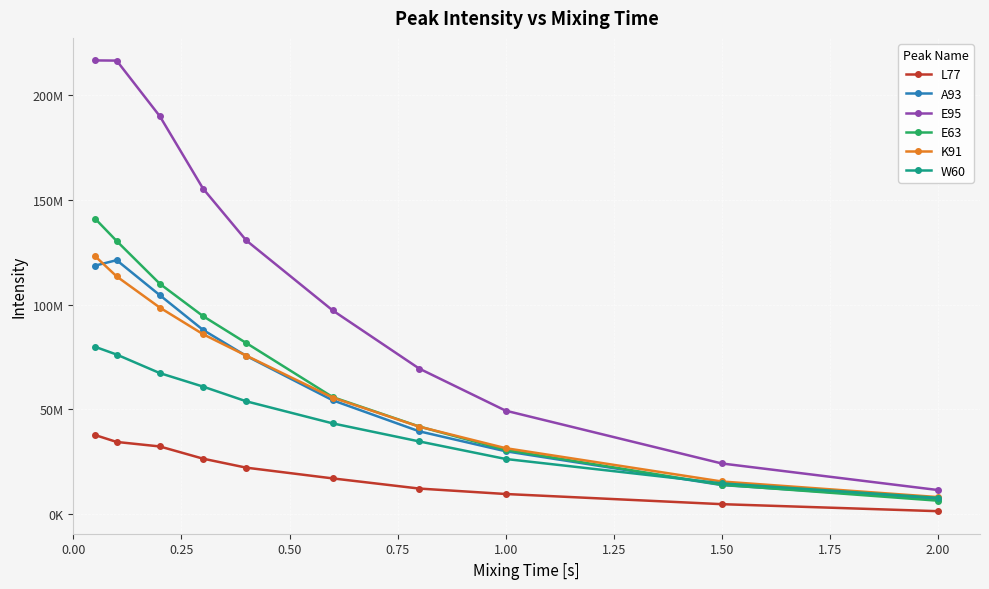

What are all the series names shown in the legend?

L77, A93, E95, E63, K91, W60